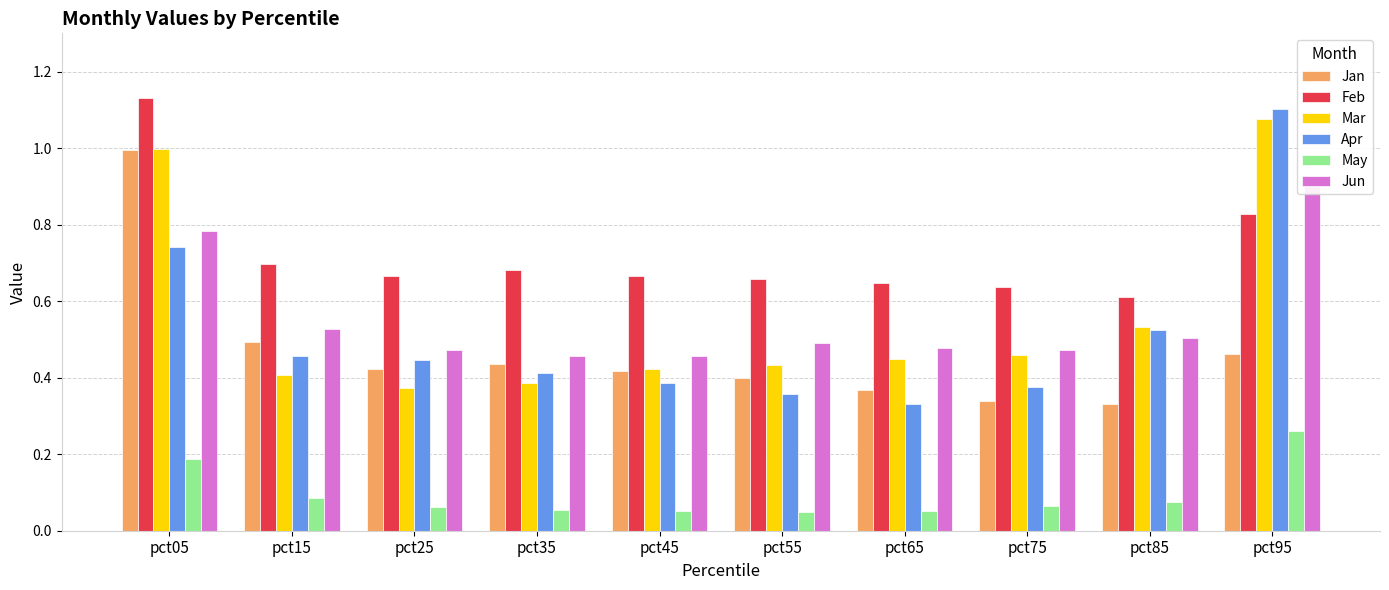

What are all the series names shown in the legend?

Jan, Feb, Mar, Apr, May, Jun